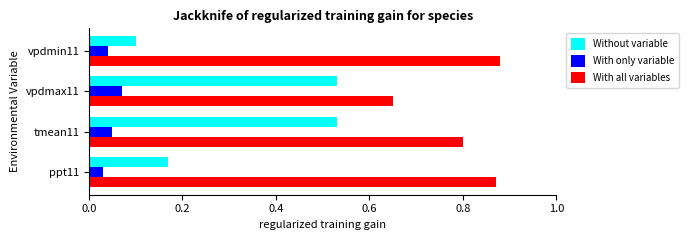

True or false: With only variable has a value of 0.1 at vpdmax11.

True